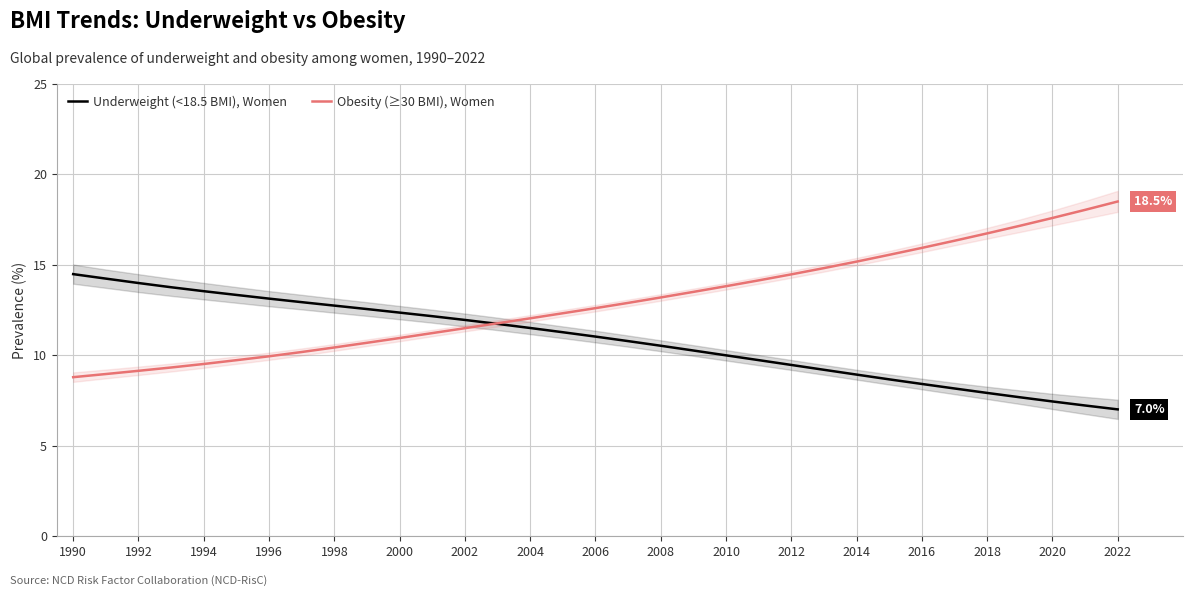

True or false: Underweight (<18.5 BMI), Women and Obesity (≥30 BMI), Women cross at least once.

True